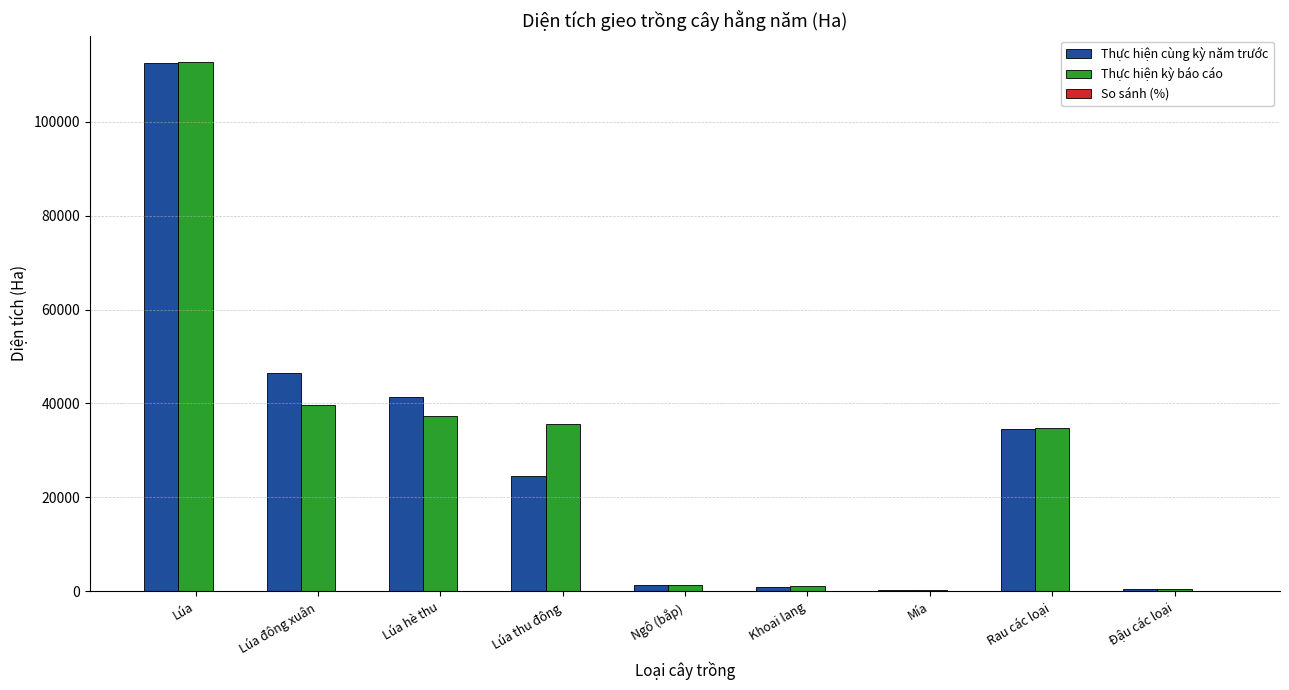

Which series has the largest range (max minus min)?

Thực hiện kỳ báo cáo